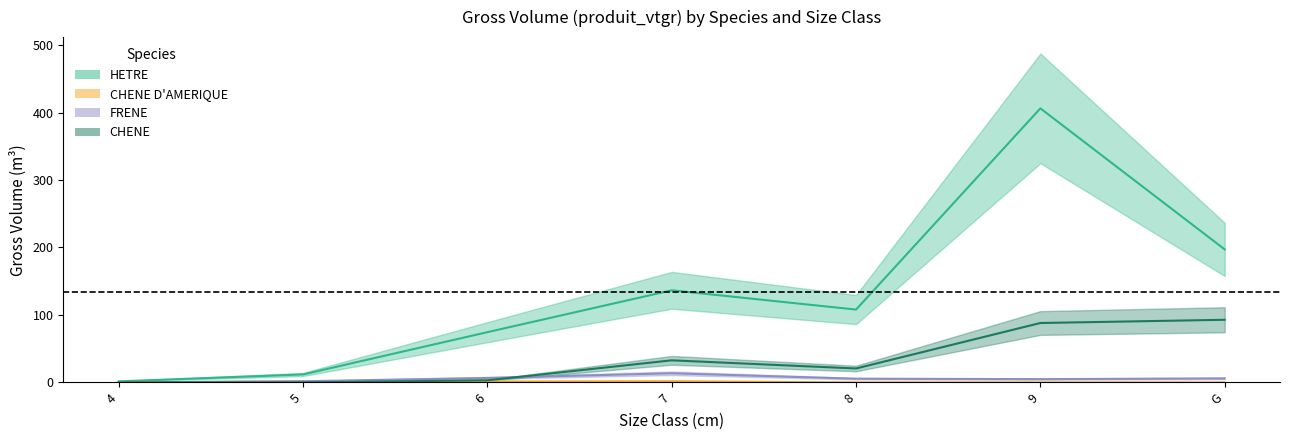

What is the difference between the highest and lowest values at 7?

134.8